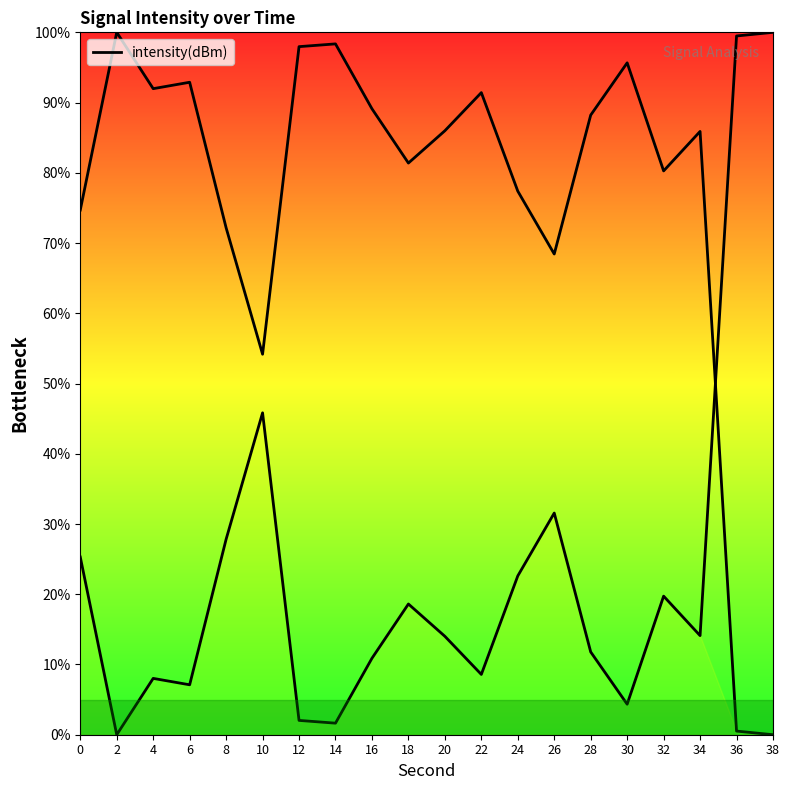

How many points are lower than both their immediate neighbors (excluding endpoints)?

6